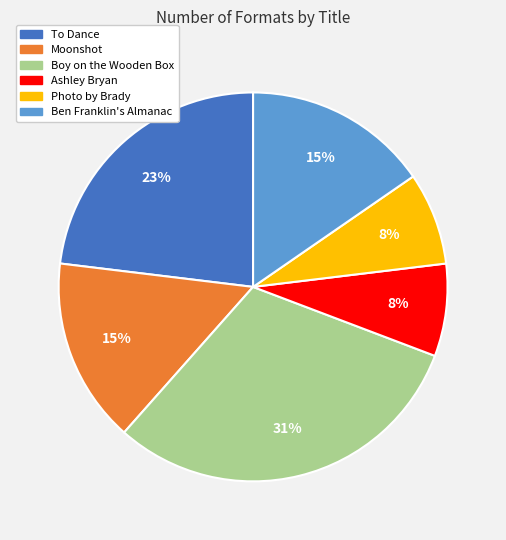

To the nearest percent, what is the average slice percentage?

17%